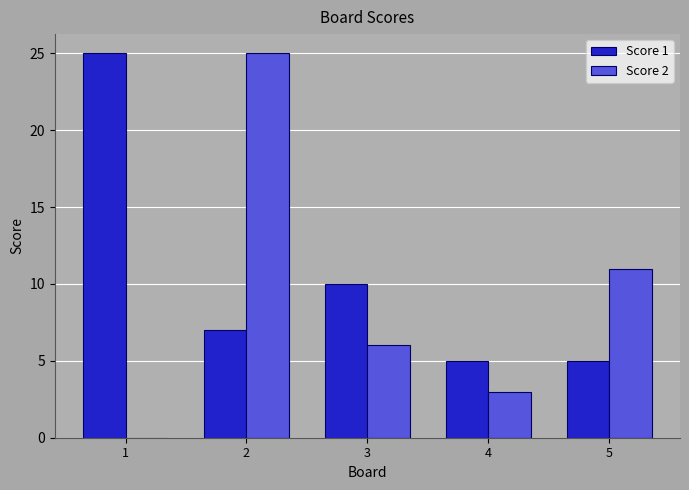

Is the value of Score 2 at 2 greater than the value of Score 1 at 3?

Yes